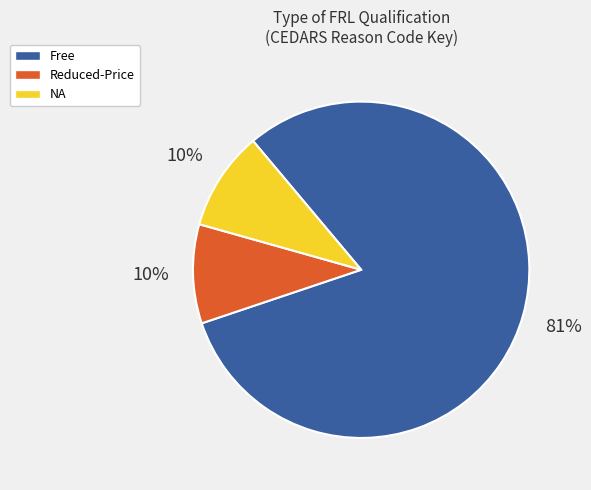

What is the ratio of the value at NA to the value at Reduced-Price?

1.0